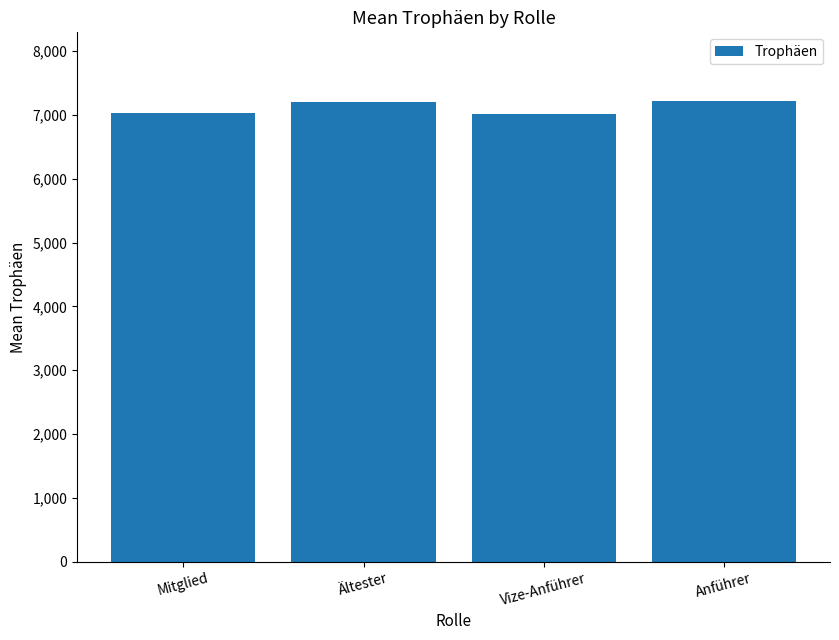

What is the change in value from Mitglied to Anführer?

+175.6